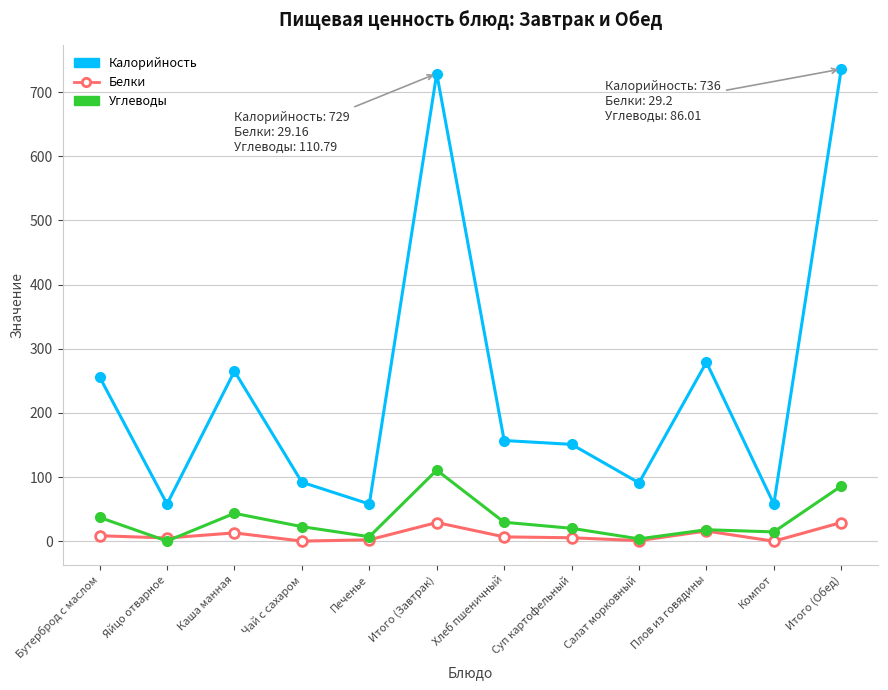

What is the total value across all series at Итого (Завтрак)?

869.0